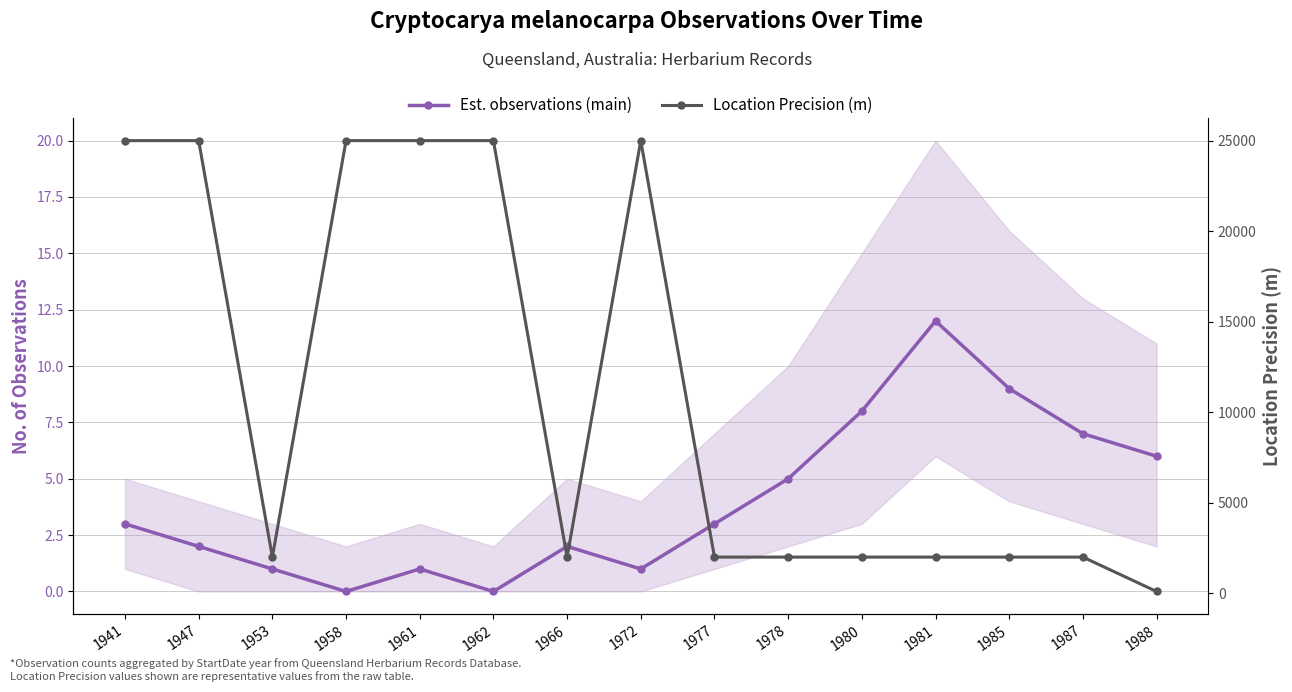

What is the value of the Location Precision (m) point at the 11th from the left?

2000